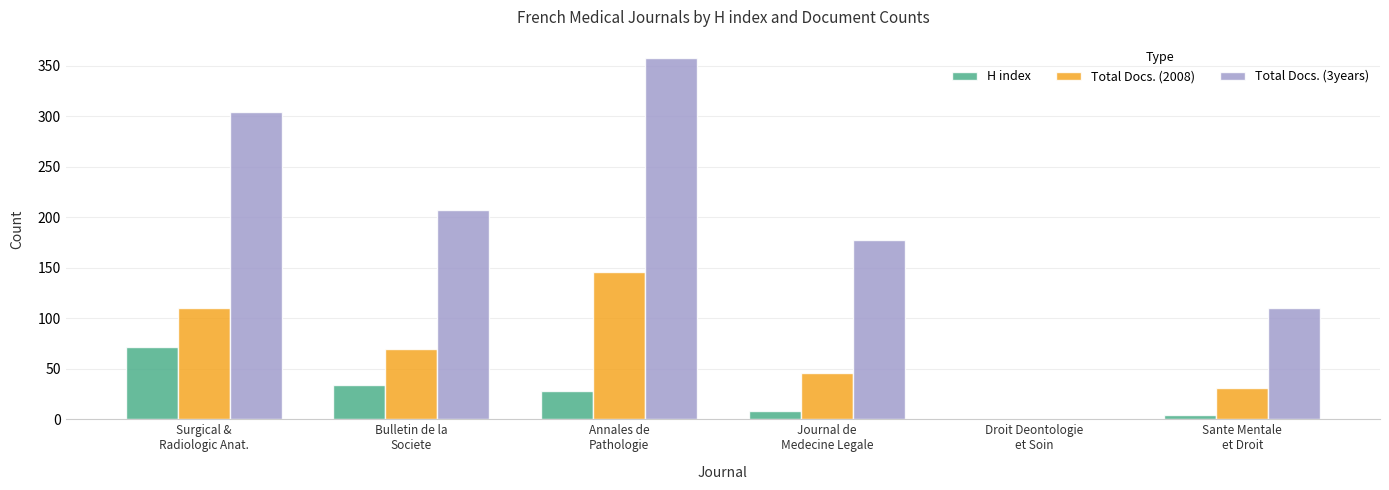

Which series has the largest total across all categories?

Total Docs. (3years)